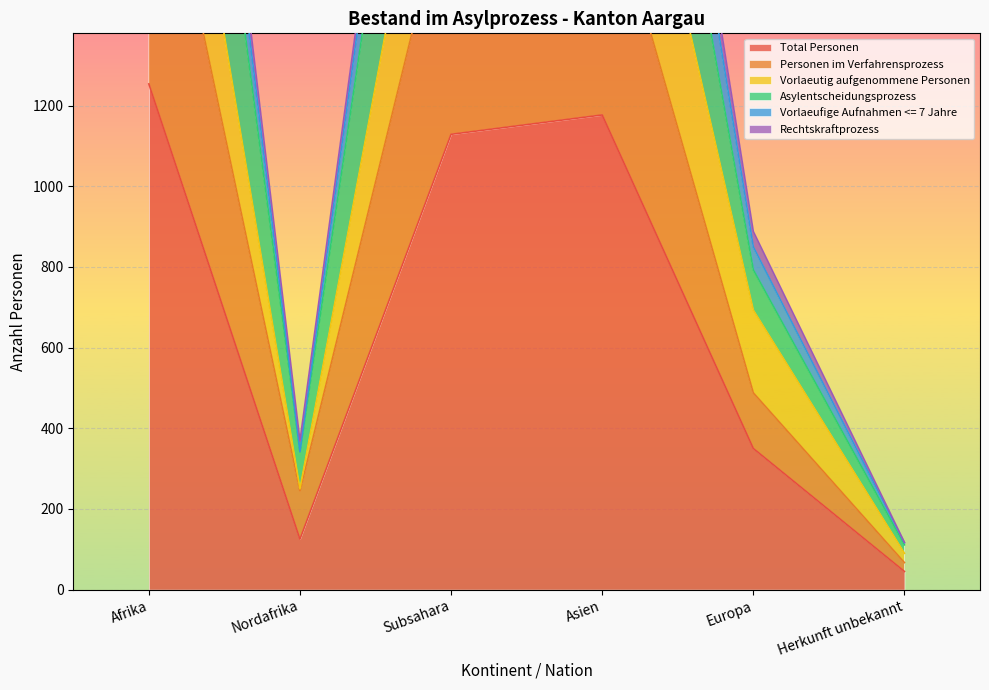

In Total Personen, how many points are lower than both neighbors (excluding endpoints)?

1